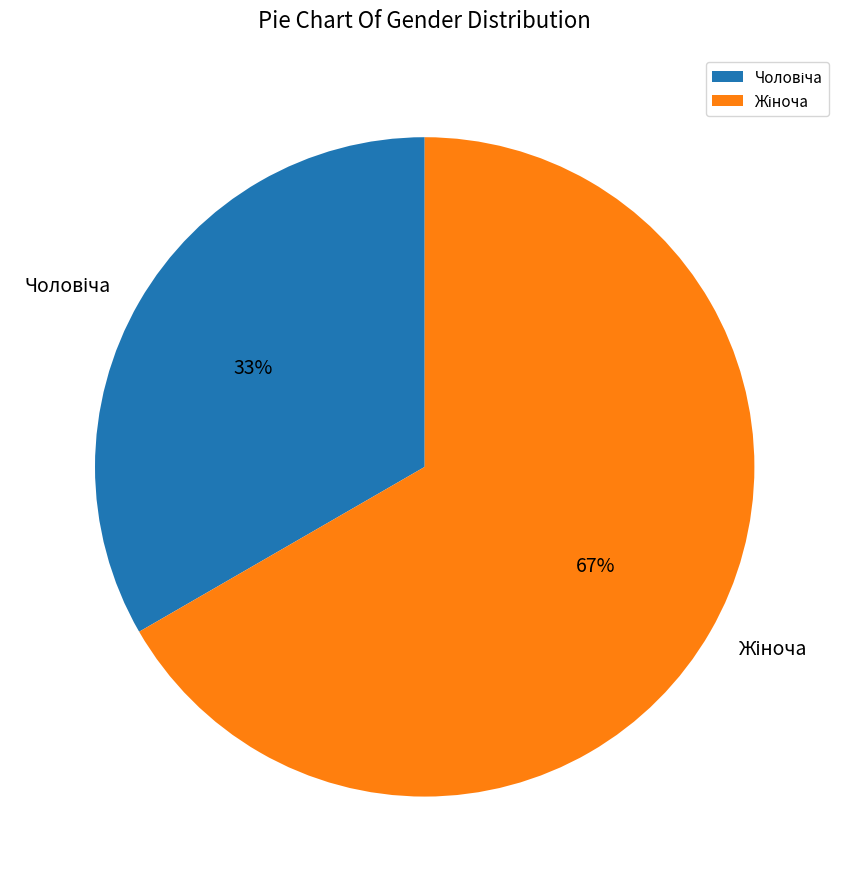

To the nearest percent, what is the average slice percentage?

50%